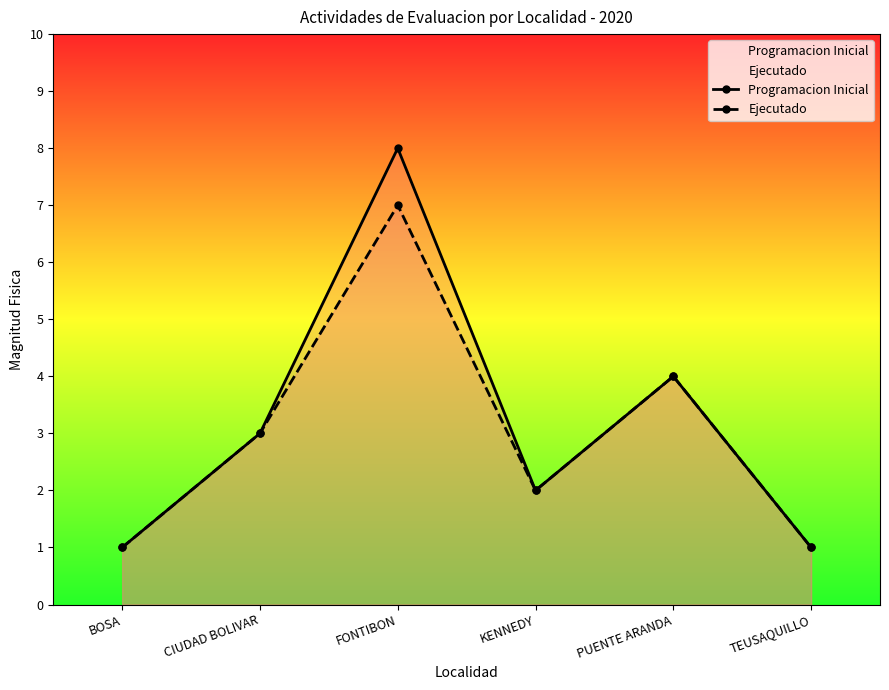

Reading left to right, extract all data points from this chart.

Programacion Inicial: 1	3	8	2	4	1
Ejecutado: 1	3	7	2	4	1